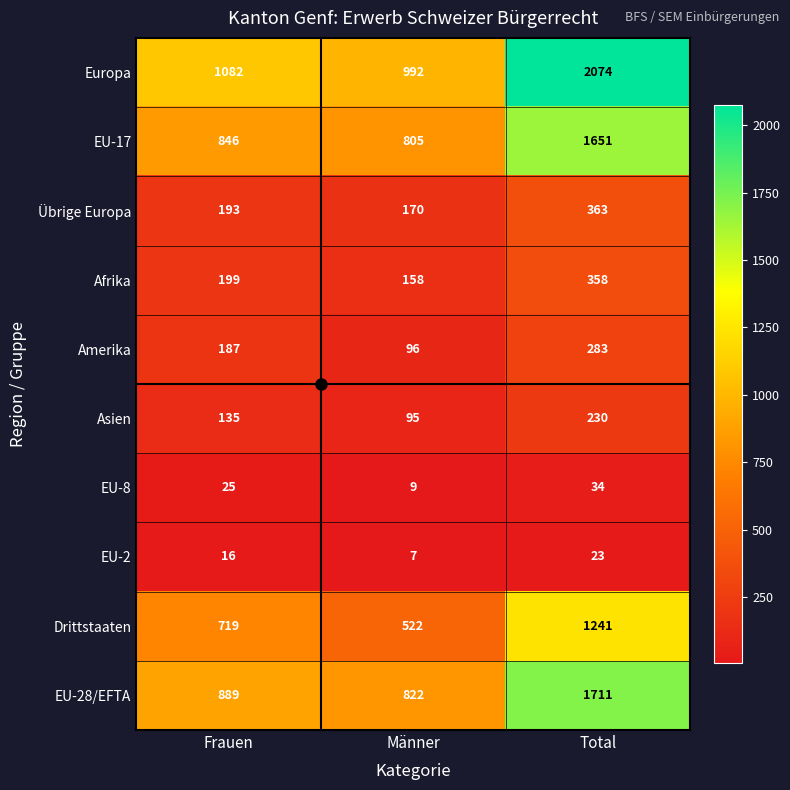

How many distinct data groups are displayed?

10